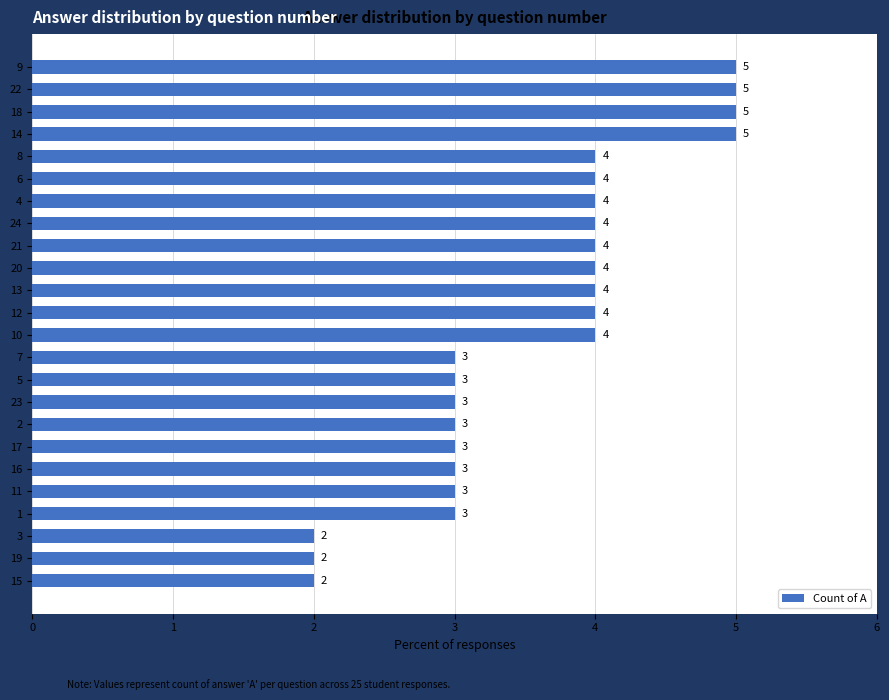

What is the difference between the maximum and second lowest values?

3